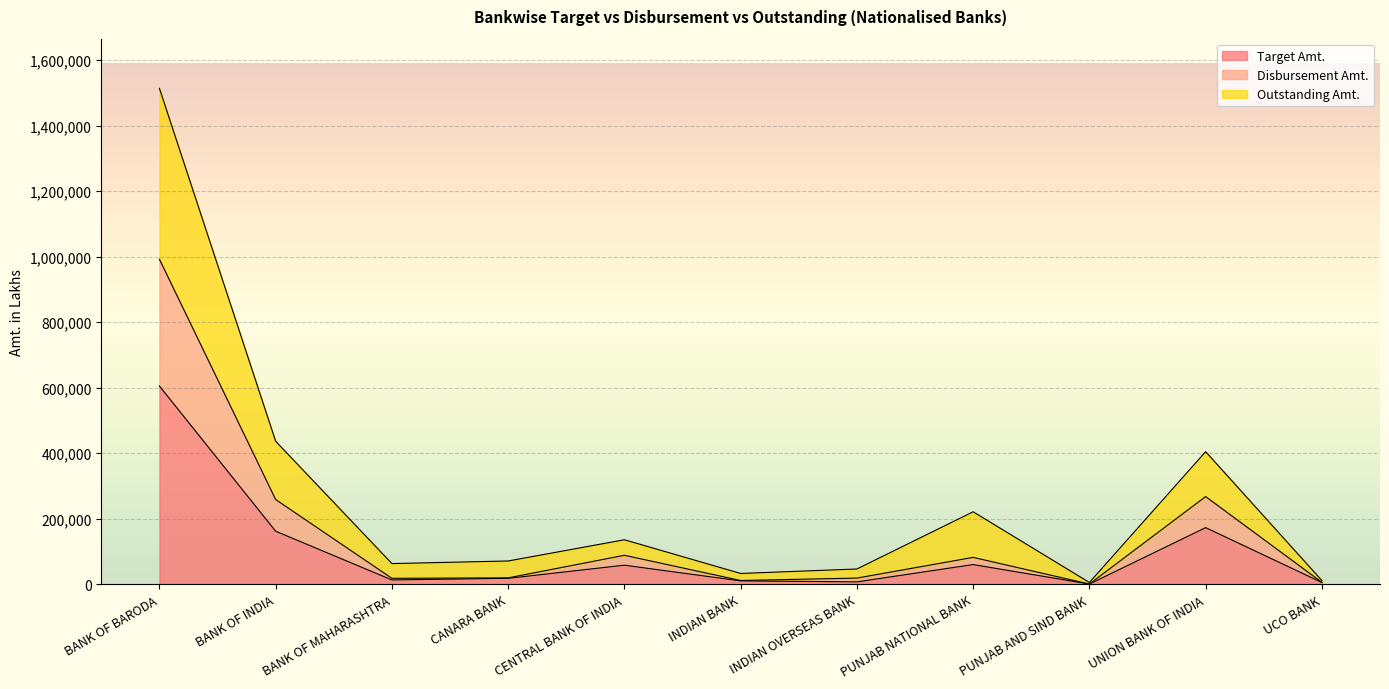

Which series has the largest total across all categories?

Outstanding Amt.